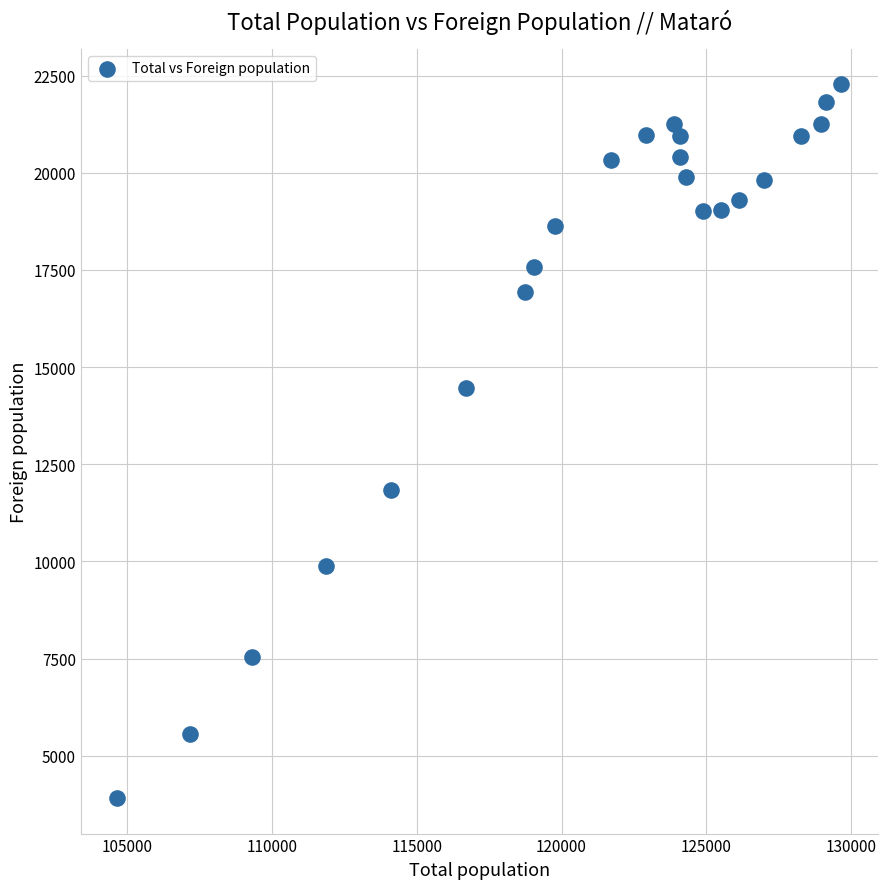

What is the range of Y values (max minus min)?

18352